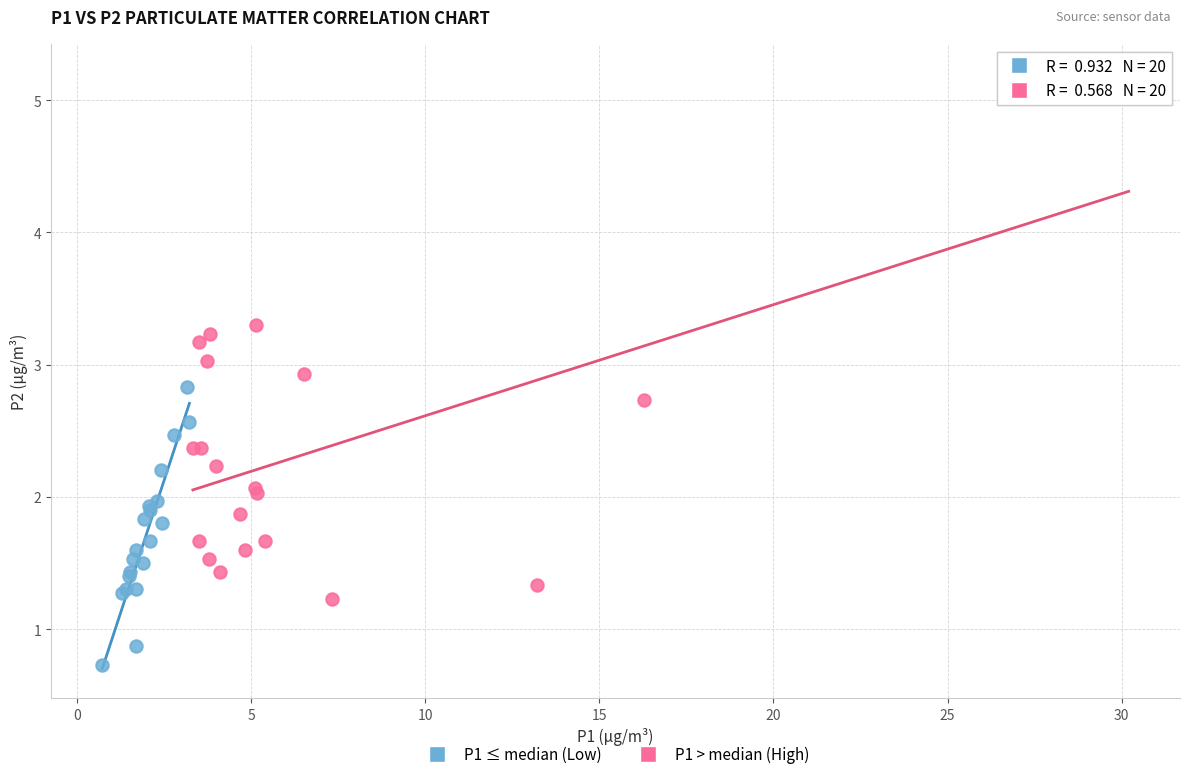

What are all the series names shown in the legend?

P1 ≤ median (Low), P1 > median (High)